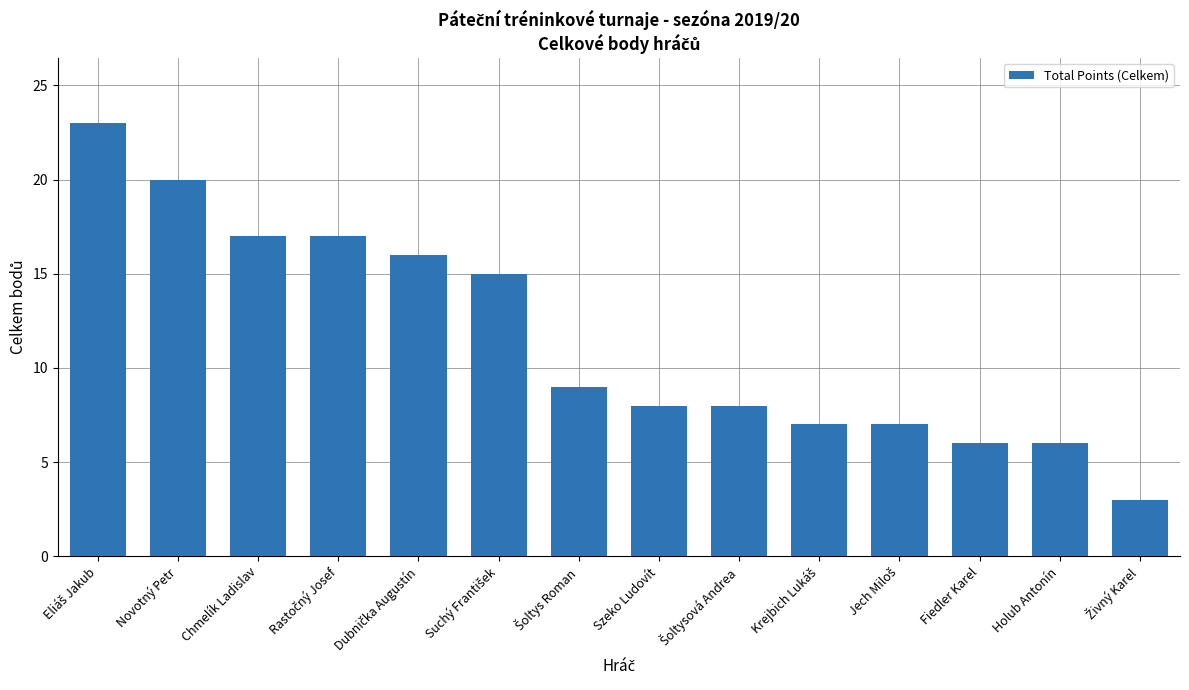

What is the label of the 3rd bar from the right?

Fiedler Karel